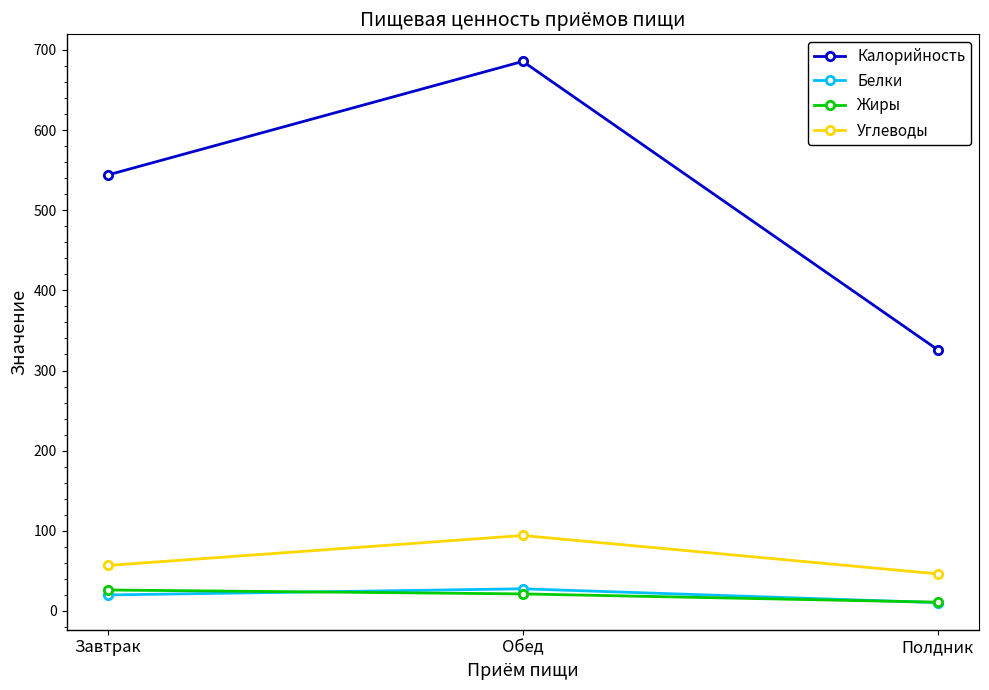

Reading right to left, list all the values displayed in this chart.

Калорийность: Полдник=326.0	Обед=685.6	Завтрак=544.0
Белки: Полдник=10.4	Обед=27.7	Завтрак=20.0
Жиры: Полдник=11.0	Обед=21.3	Завтрак=26.2
Углеводы: Полдник=46.3	Обед=94.2	Завтрак=56.8